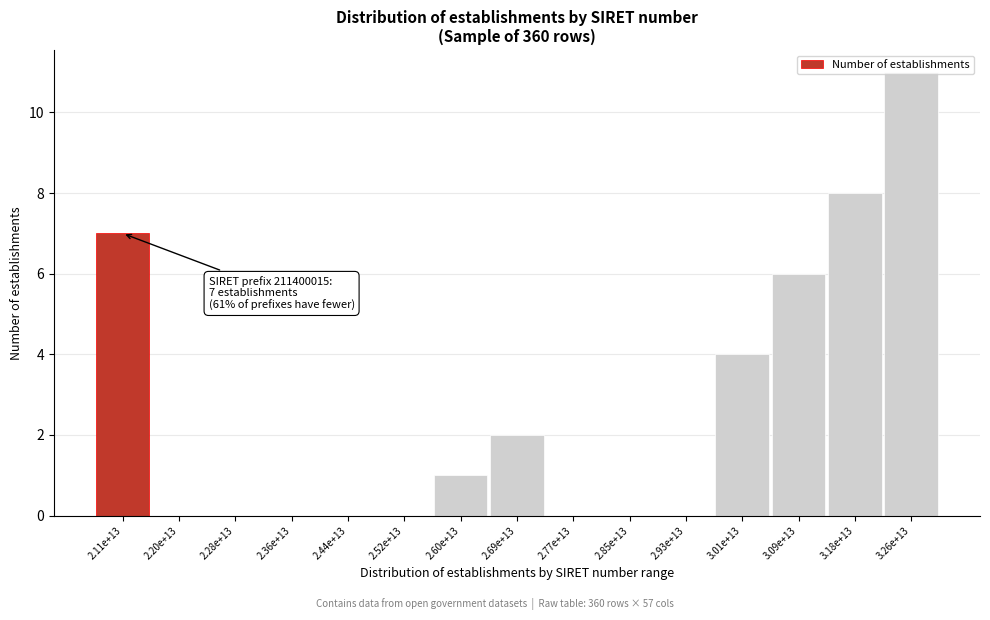

What is the sum of all values?

39